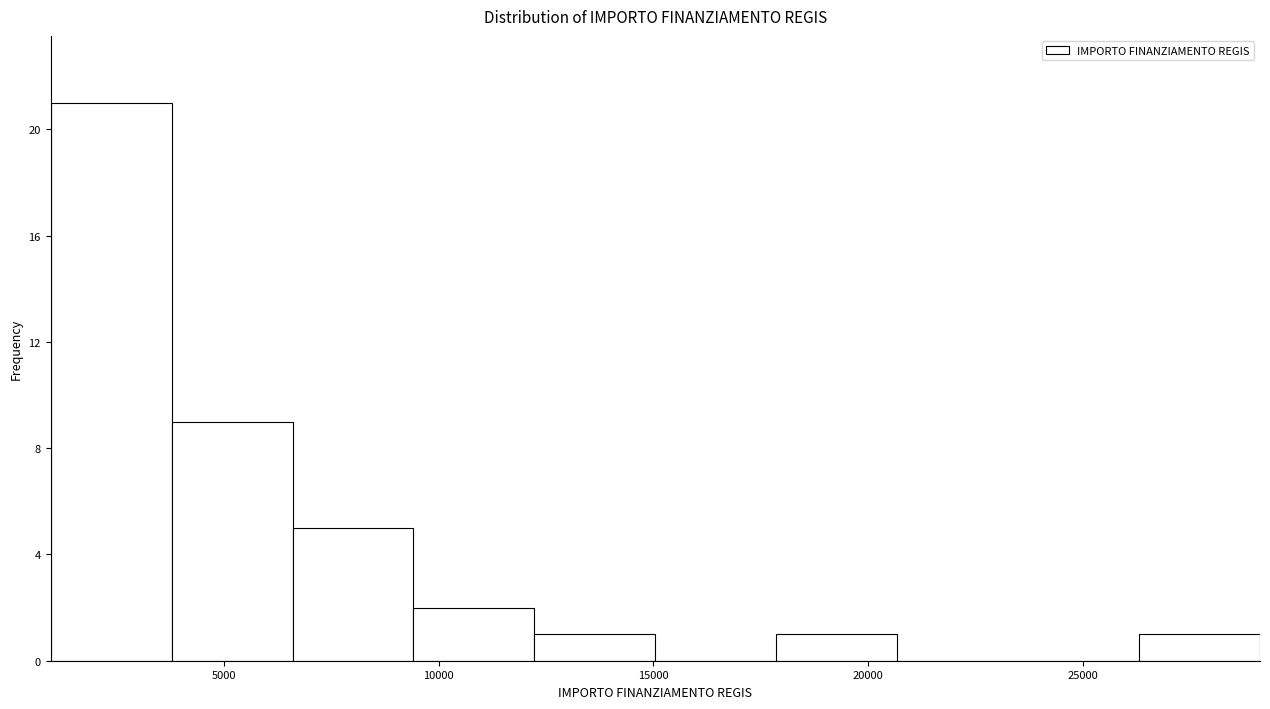

Reading left to right, list every bar in this chart as the range it spans on the x-axis followed by its height. Neither the bar edges nor the heights are printed on the chart, so give them approximately, as read against the axes.

1000 to 4000: 21
4000 to 6500: 9
6500 to 9500: 5
9500 to 12000: 2
12000 to 15000: 1
15000 to 18000: 0
18000 to 20500: 1
20500 to 23500: 0
23500 to 26500: 0
26500 to 29000: 1